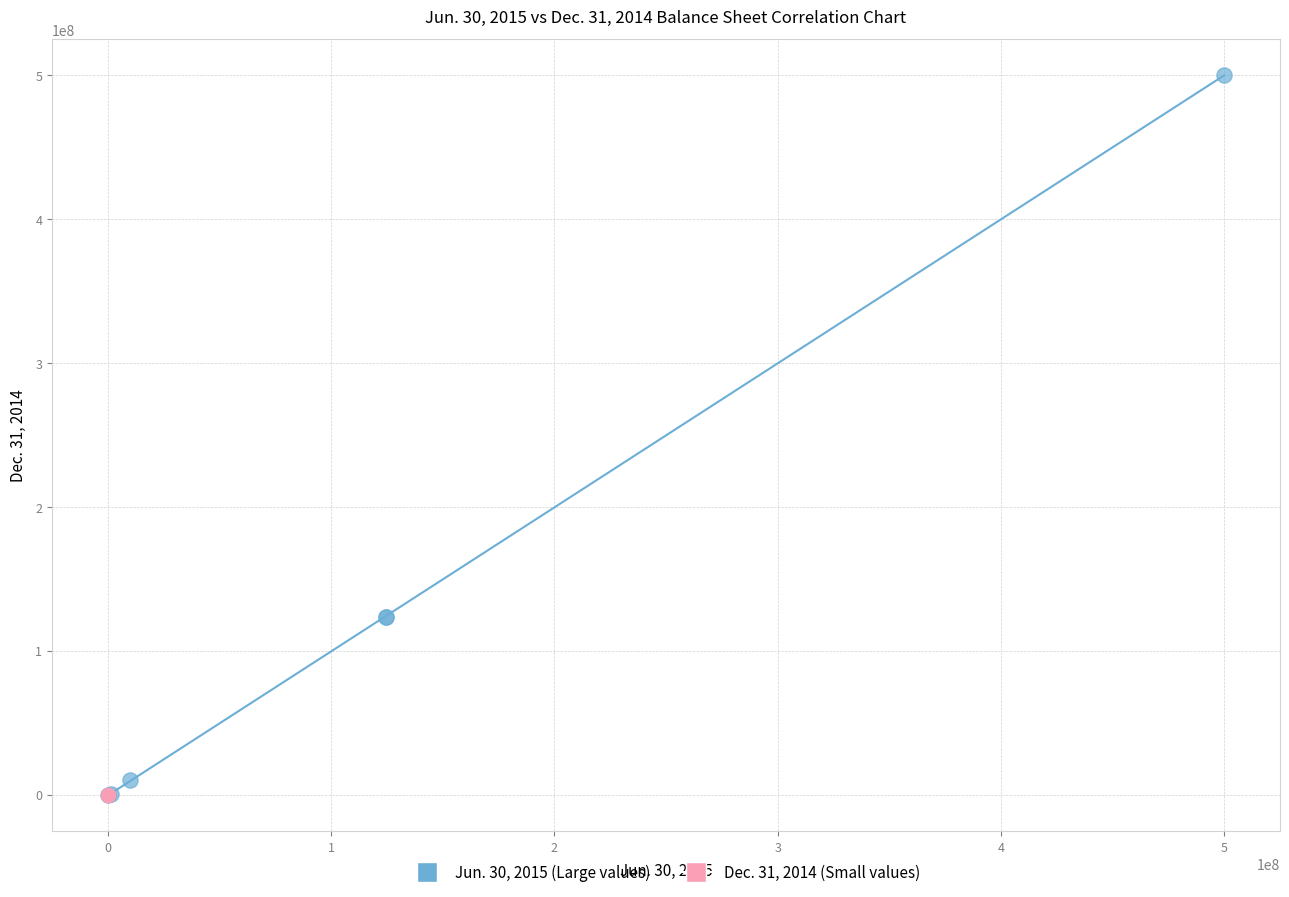

Which series has the widest spread of Y values?

Jun. 30, 2015 (Large values)